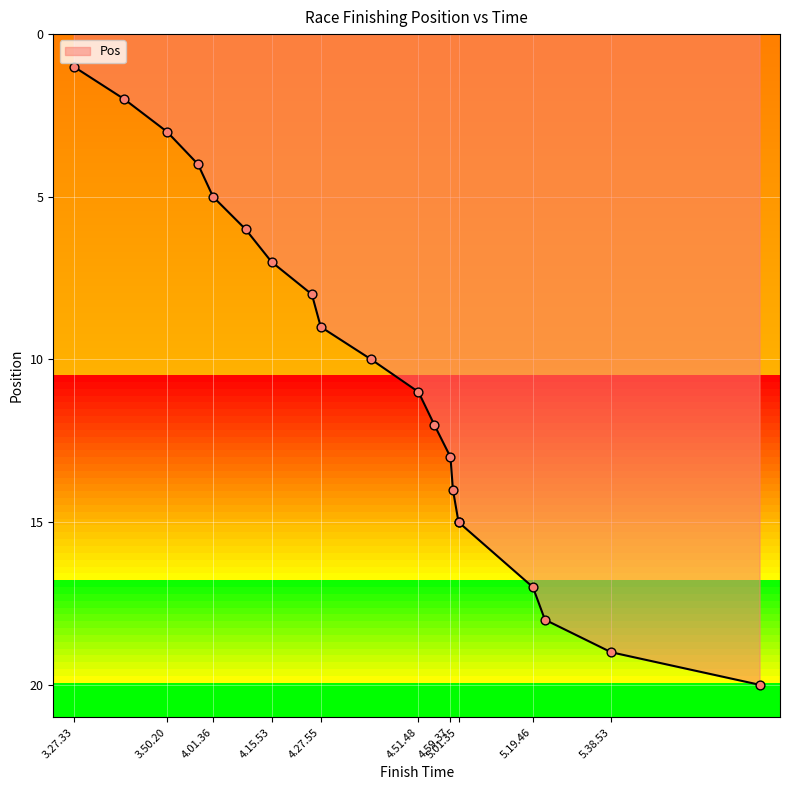

What is the change in value from 4.25.45 to 5.22.42?

+10